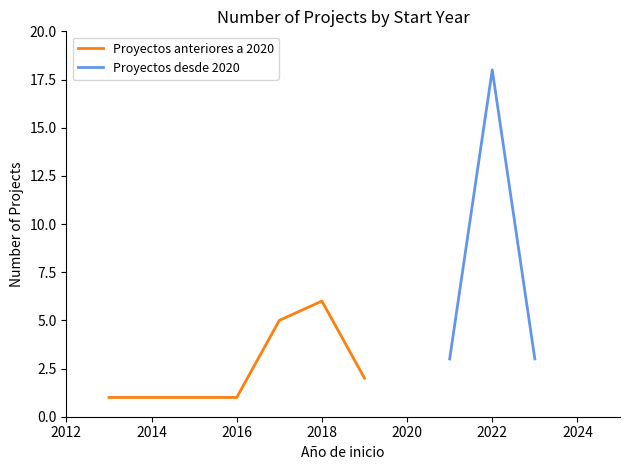

At which label does Proyectos anteriores a 2020 reach its peak?

2018